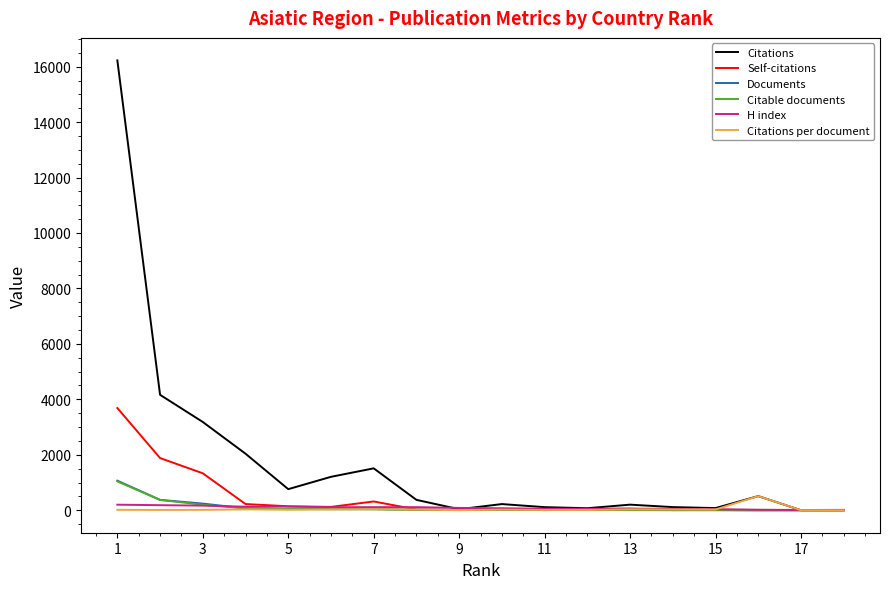

Which series has the widest spread of values?

Citations